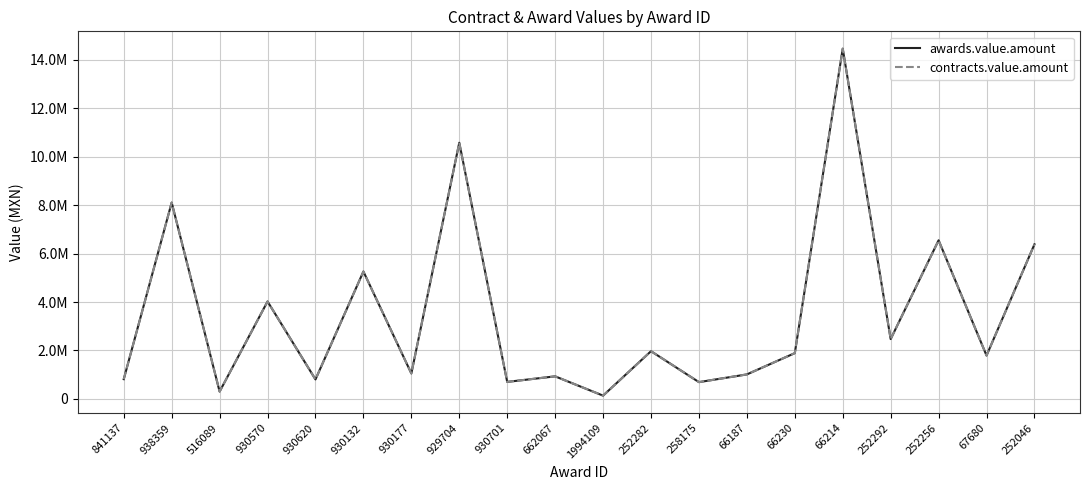

Does the chart display data point markers on the line(s)?

No